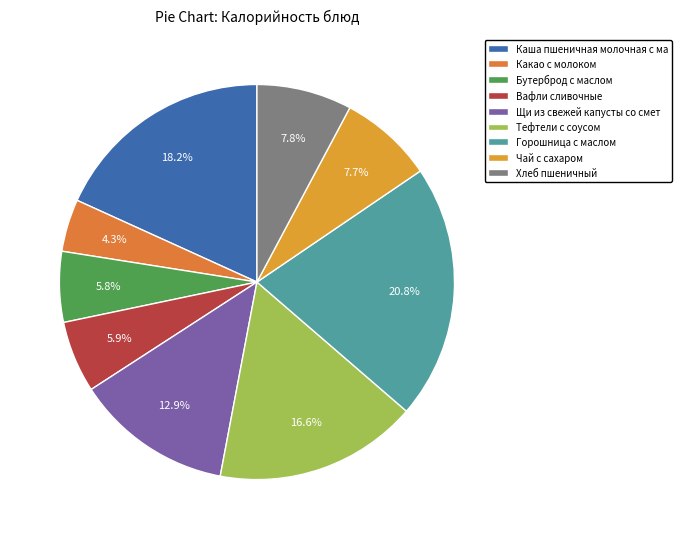

To the nearest percent, what is the average slice percentage?

11%